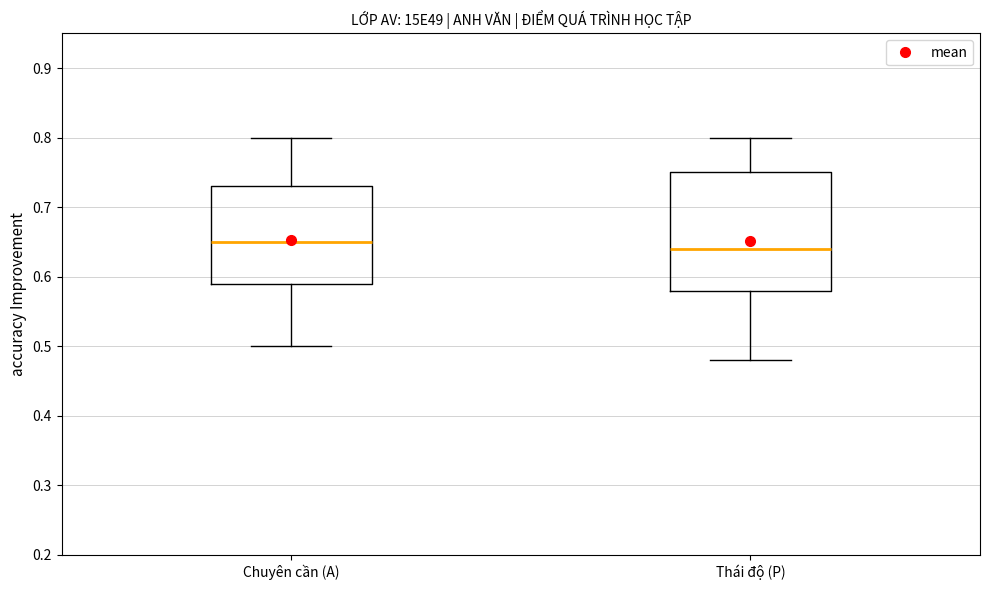

Which box is the tallest, from its lower edge to its upper edge?

Thái độ (P)